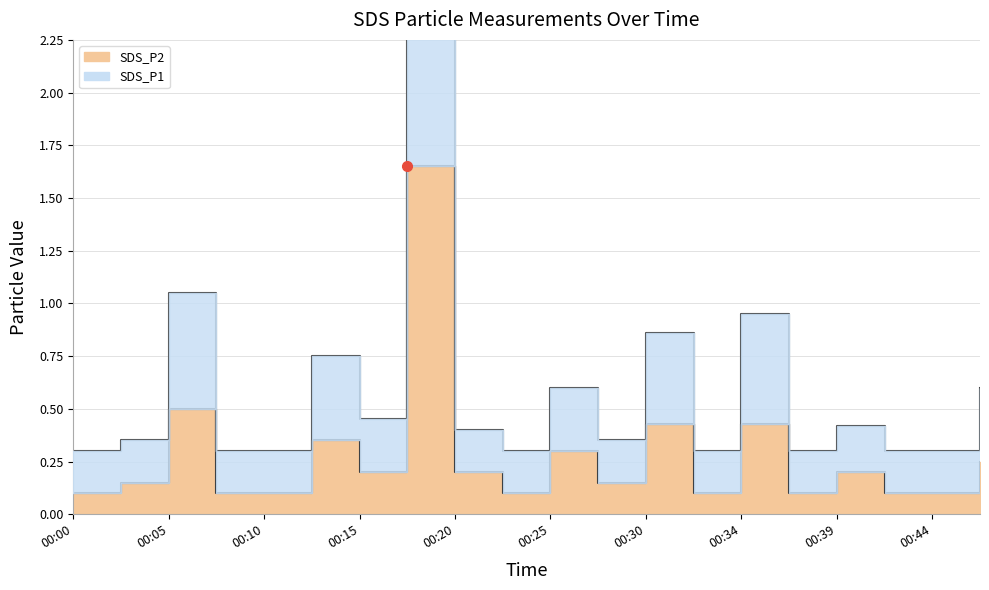

In SDS_P2, how many points are higher than both neighbors (excluding endpoints)?

7